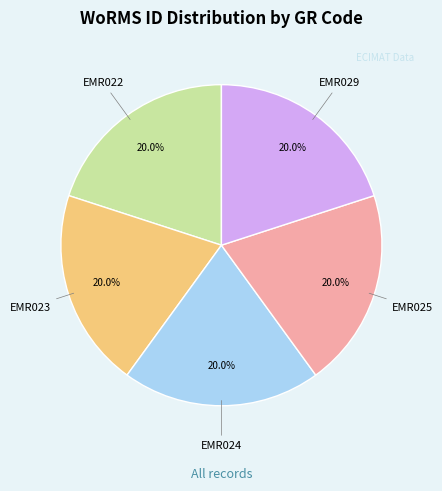

Approximately how many times larger is the value at EMR024 compared to EMR023?

1.0